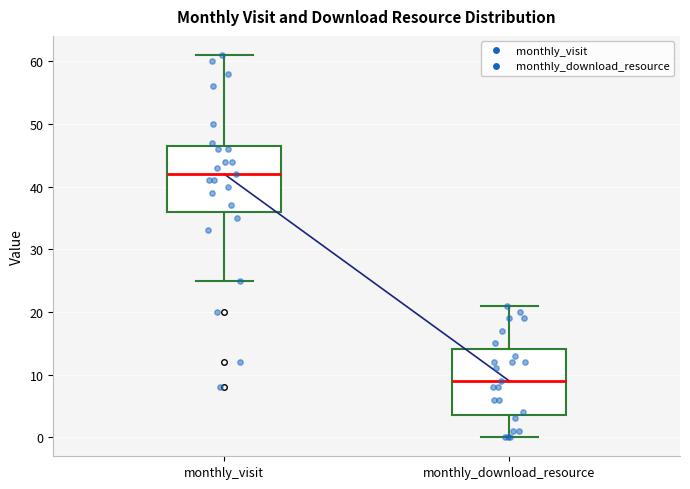

Reading left to right, read every box against the y-axis: the position of its median line, the range the box covers, and the ends of its whiskers. The values are not printed on the chart, so give them approximately, as read against the axis.

monthly_visit: median 42, box 36 to 47, whiskers 25 to 61
monthly_download_resource: median 9, box 4 to 14, whiskers 0 to 21